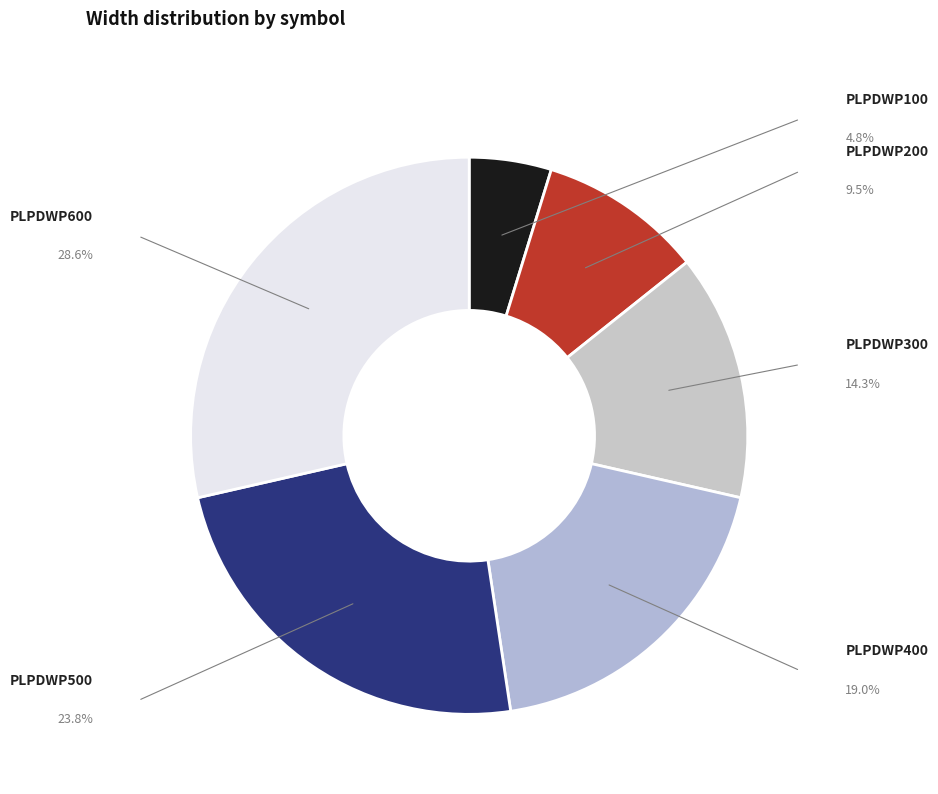

How many segments does this pie chart have?

6